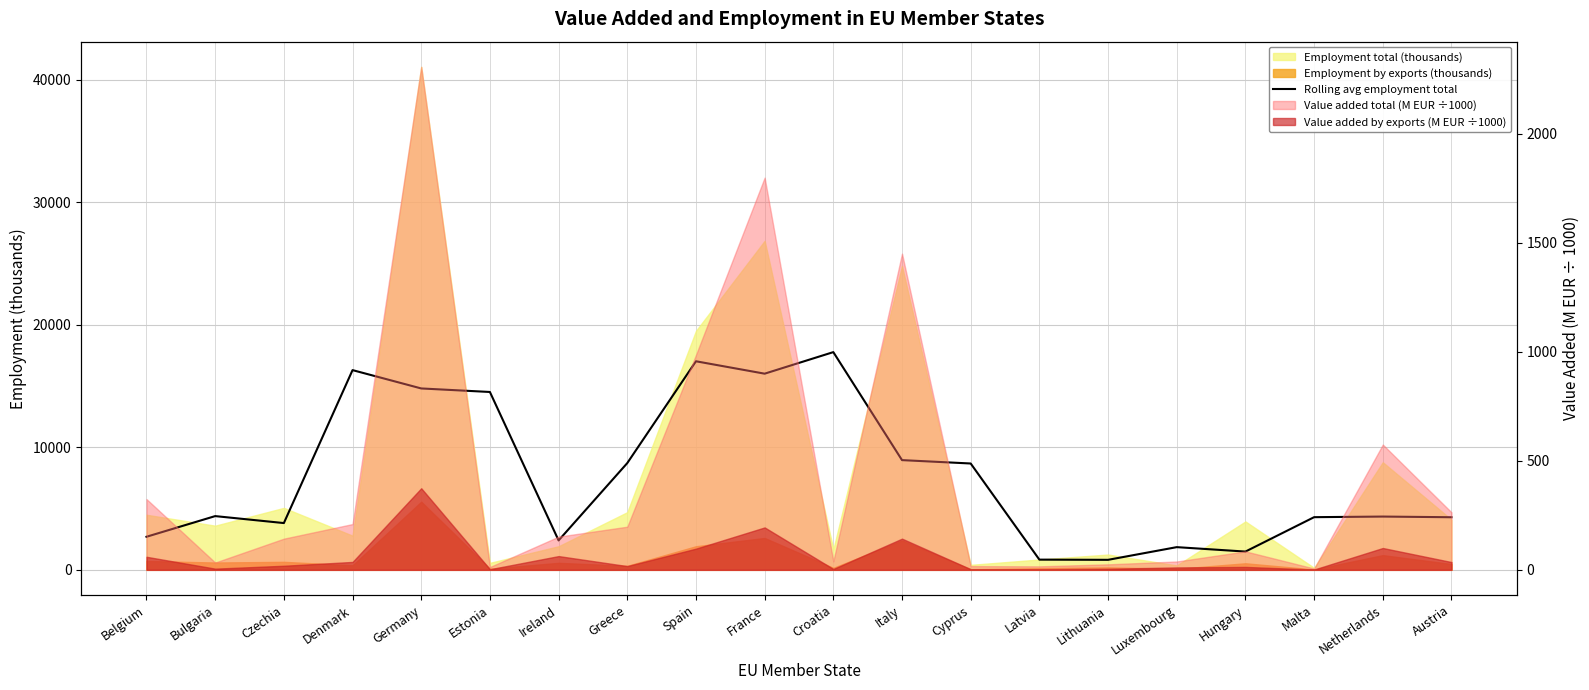

Which label corresponds to the largest value in the chart?

Croatia